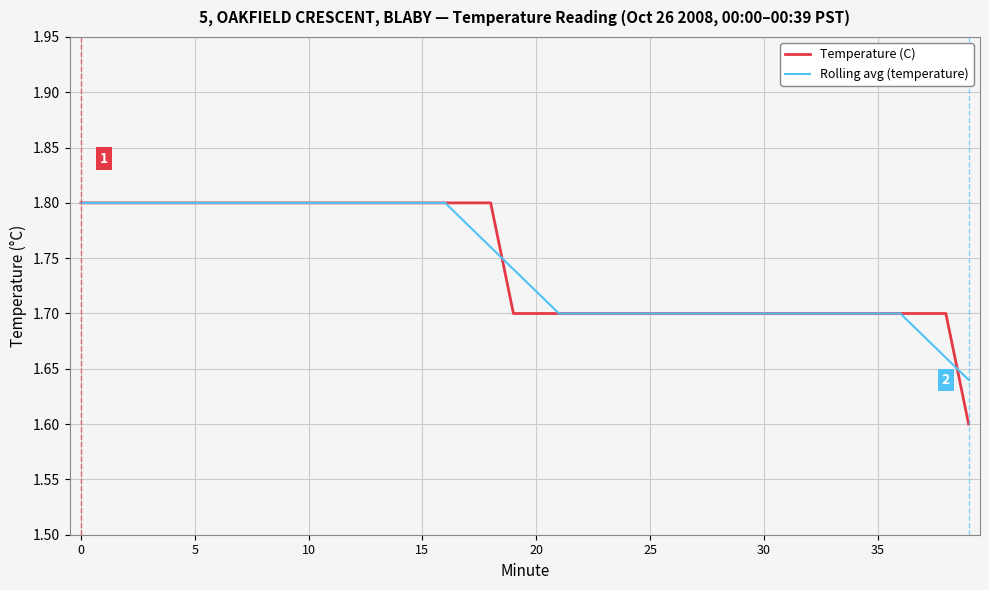

How many times do Rolling avg (temperature) and Temperature (C) cross each other?

4